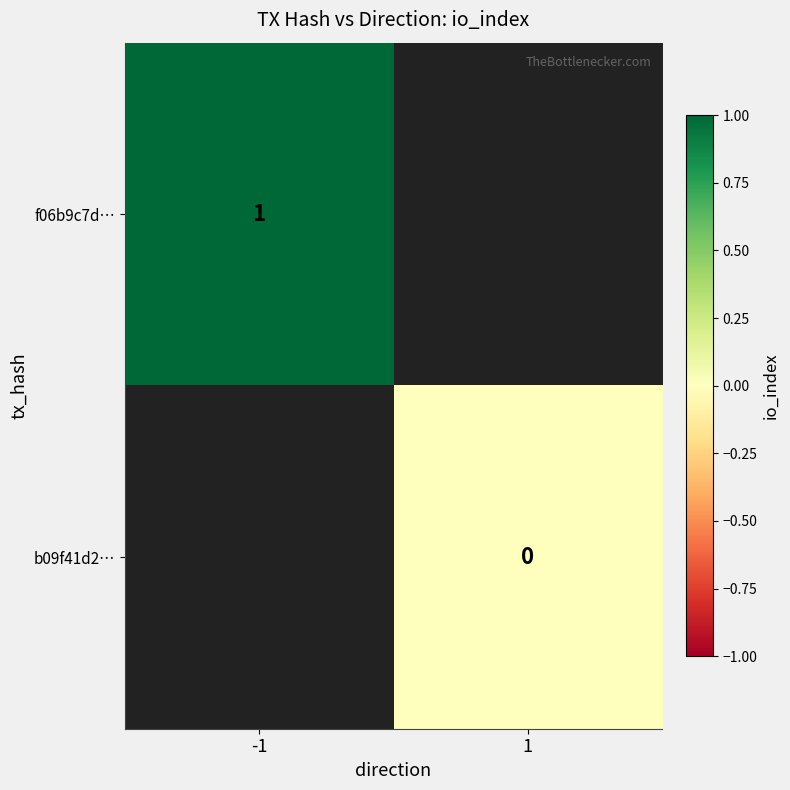

Is the value of b09f41d2… at 1 greater than the value of f06b9c7d… at -1?

No